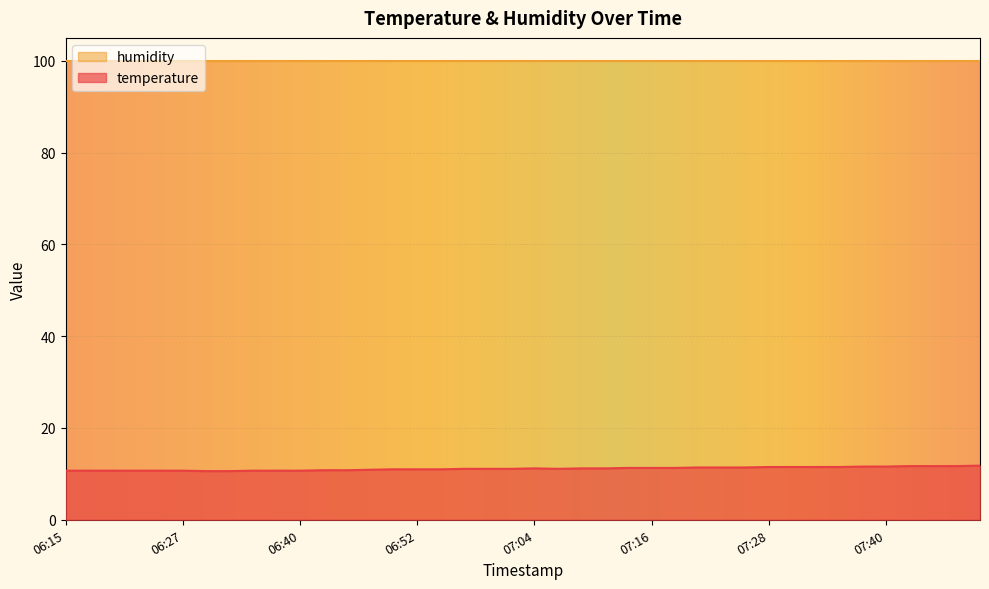

What is the minimum value shown in the chart?

10.6